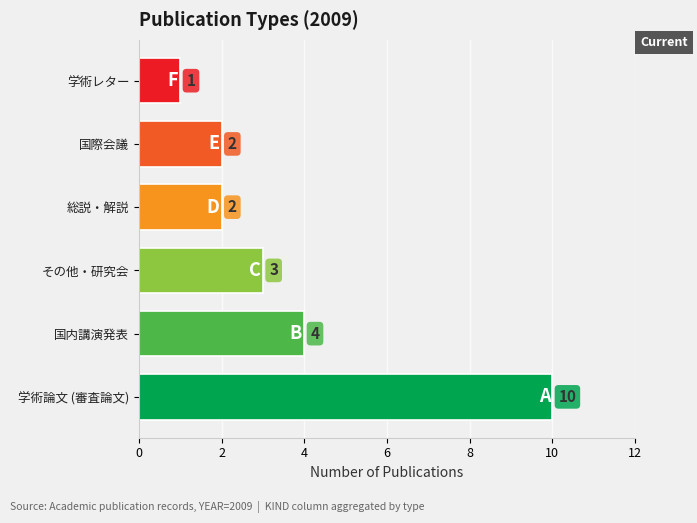

What is the change in value from 学術論文 (審査論文) to 総説・解説?

-8